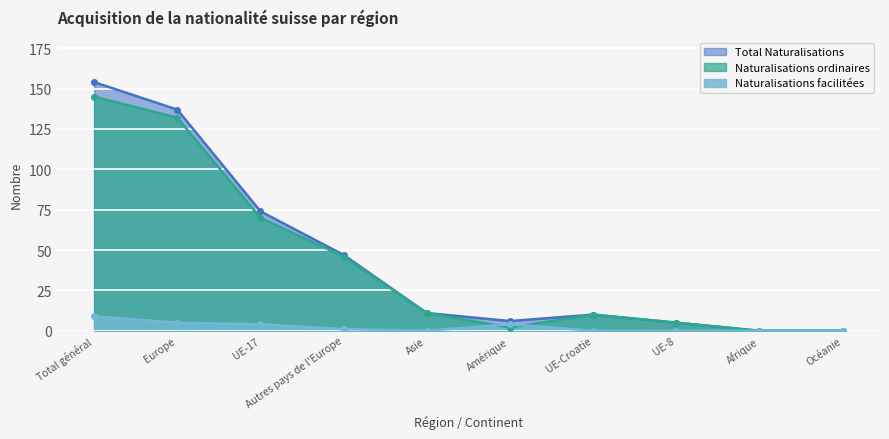

What is the maximum value shown in the chart?

154